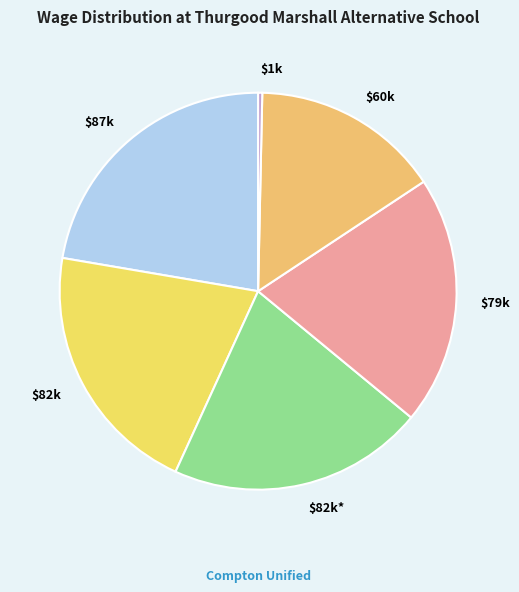

Is there a majority slice in this chart?

No